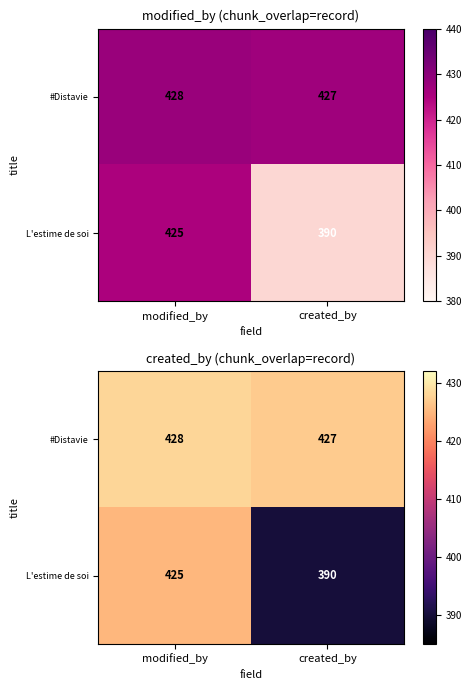

At which category is the sum across all series the highest?

modified_by